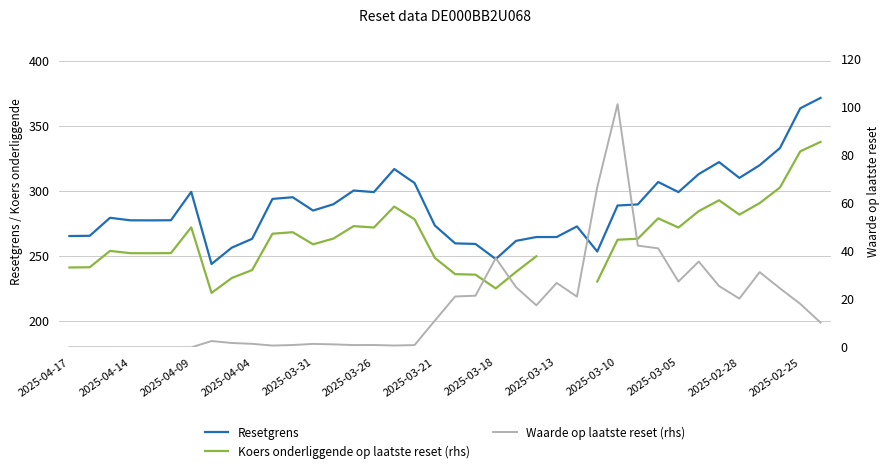

How many values in the Waarde op laatste reset (rhs) series exceed 11?

19